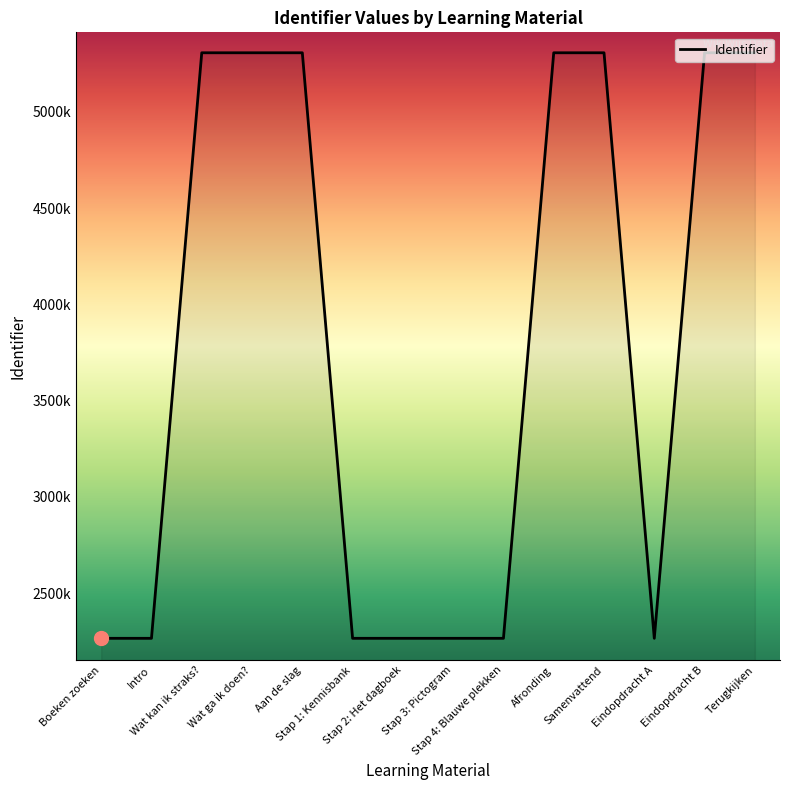

Is this an area chart (filled region under the line)?

Yes